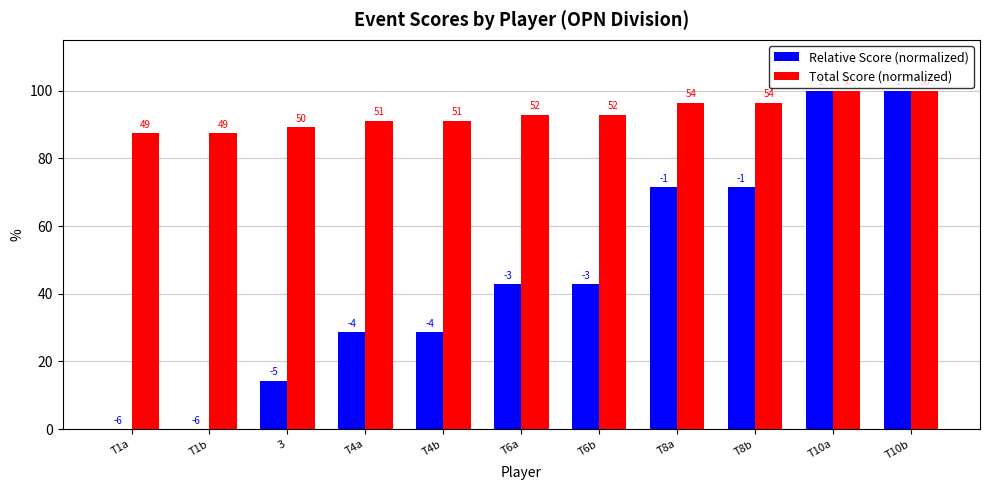

What are all the series names shown in the legend?

Relative Score (normalized), Total Score (normalized)